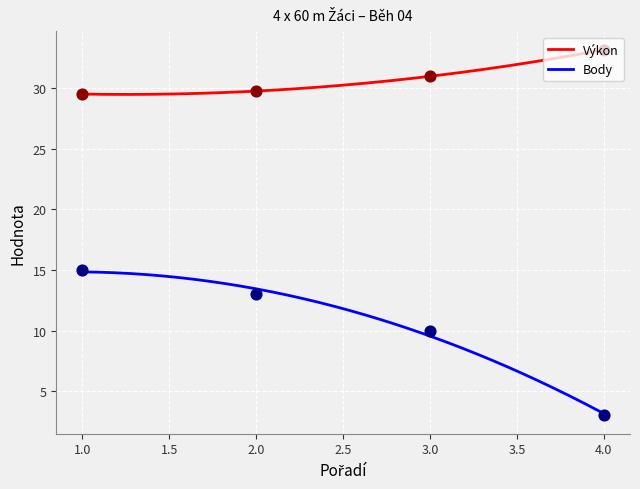

Which series has the largest Y range (max minus min)?

Body